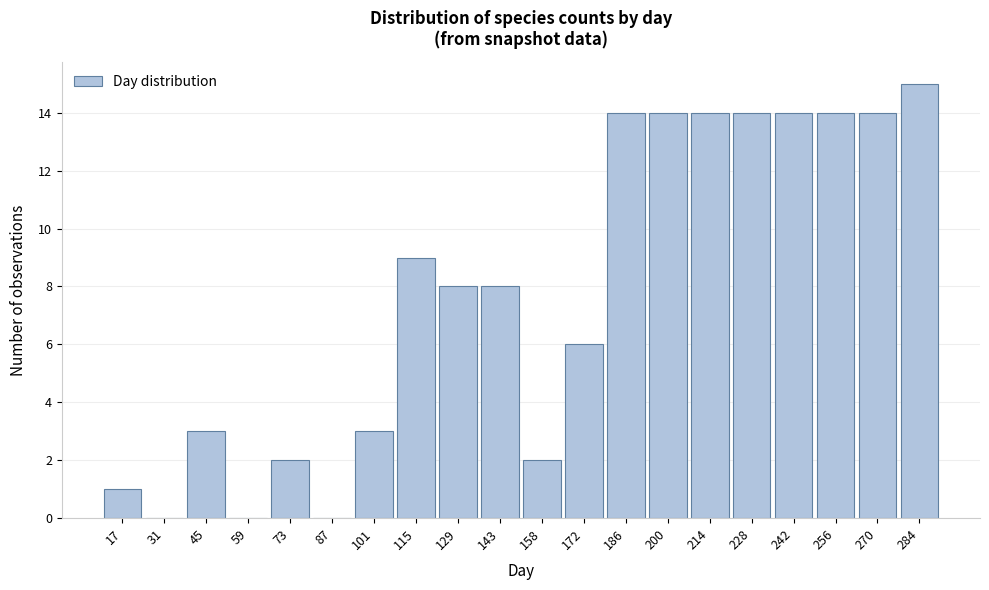

Reading left to right, list all the values displayed in this chart.

17=1	31=0	45=3	59=0	73=2	87=0	101=3	115=9	129=8	143=8	158=2	172=6	186=14	200=14	214=14	228=14	242=14	256=14	270=14	284=15